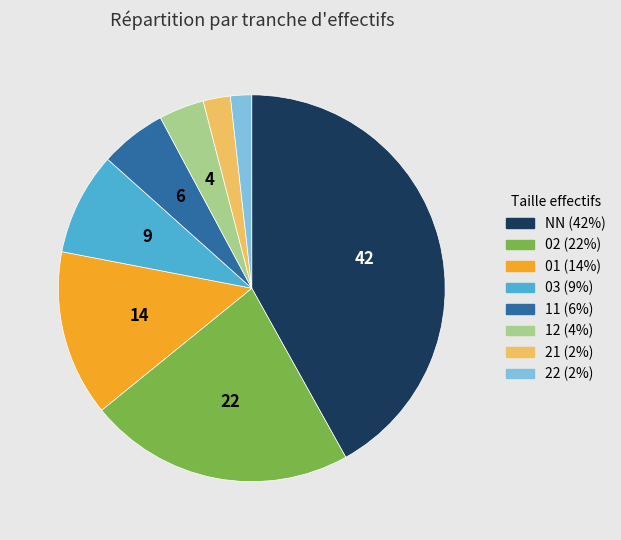

Is there a majority slice in this chart?

No